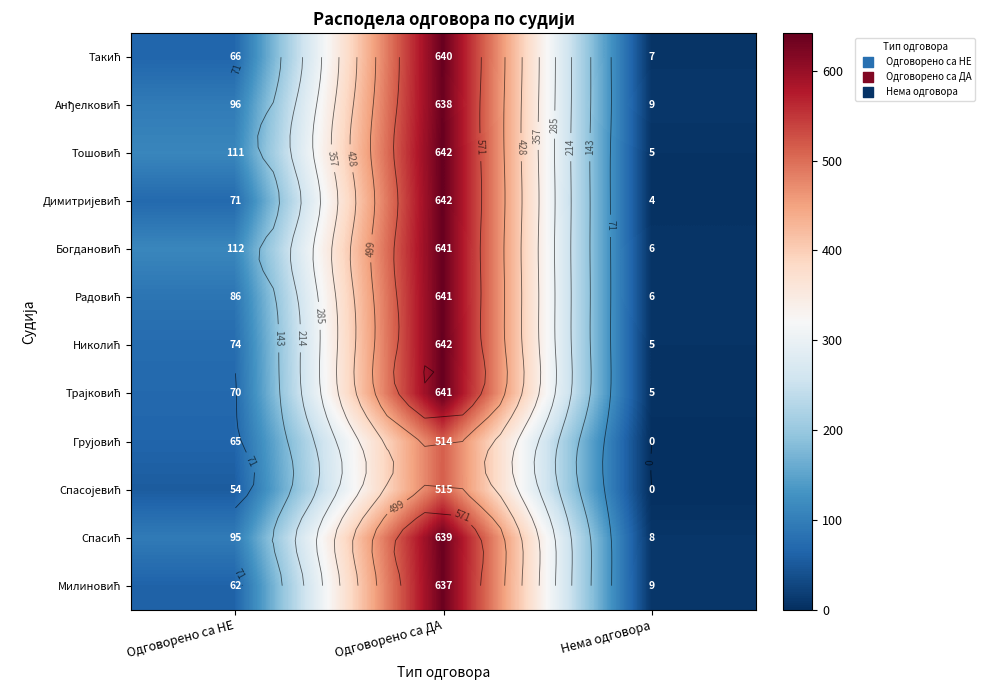

Which series has the largest total across all categories?

Богдановић